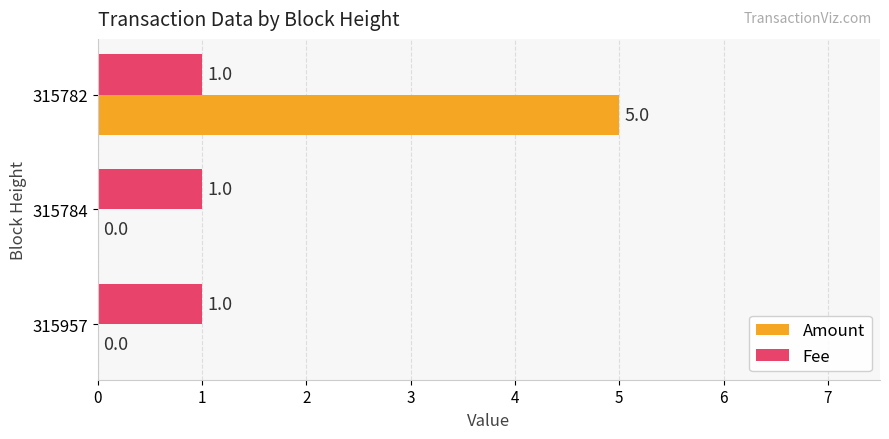

True or false: Amount has a value of -3 at 315784.

False